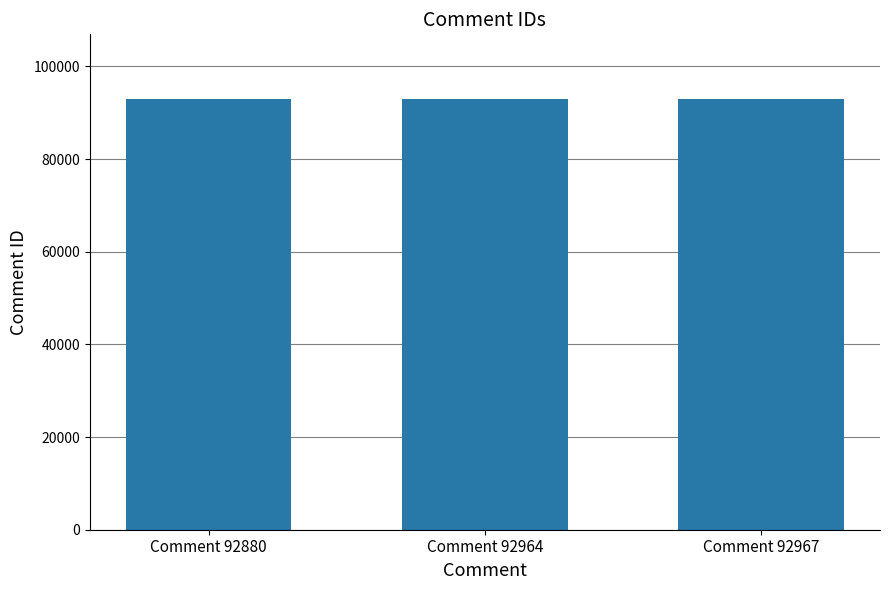

Approximately how many times larger is the value at Comment 92967 compared to Comment 92964?

1.0